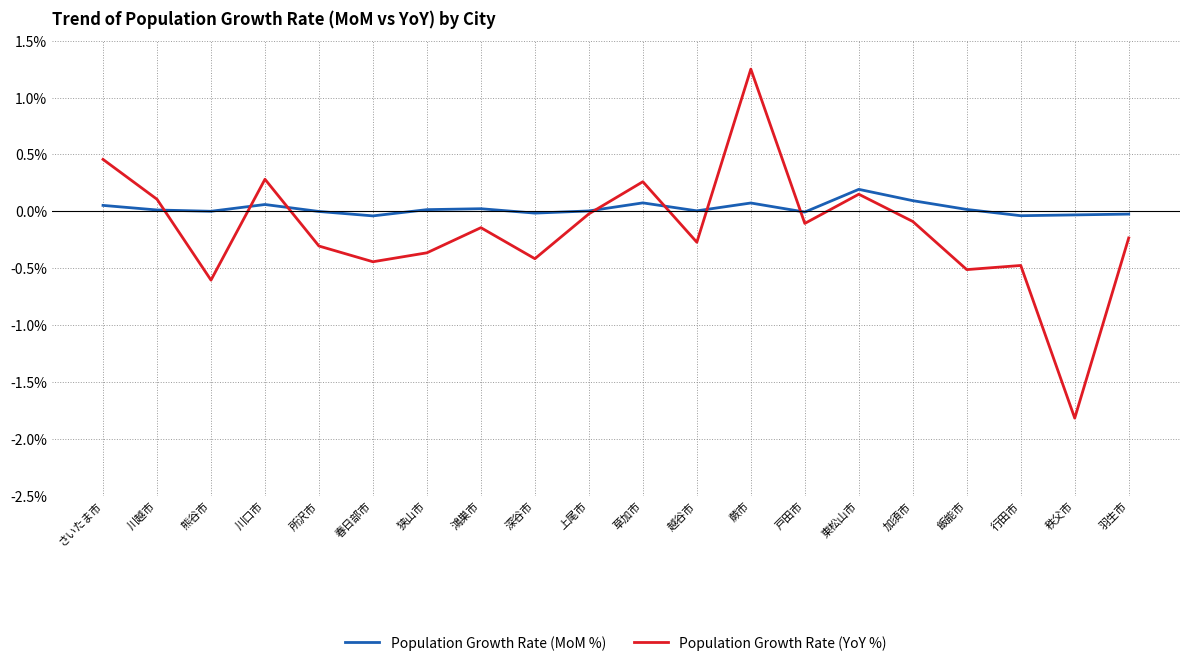

Which series changed the most between 深谷市 and 羽生市?

Population Growth Rate (YoY %)